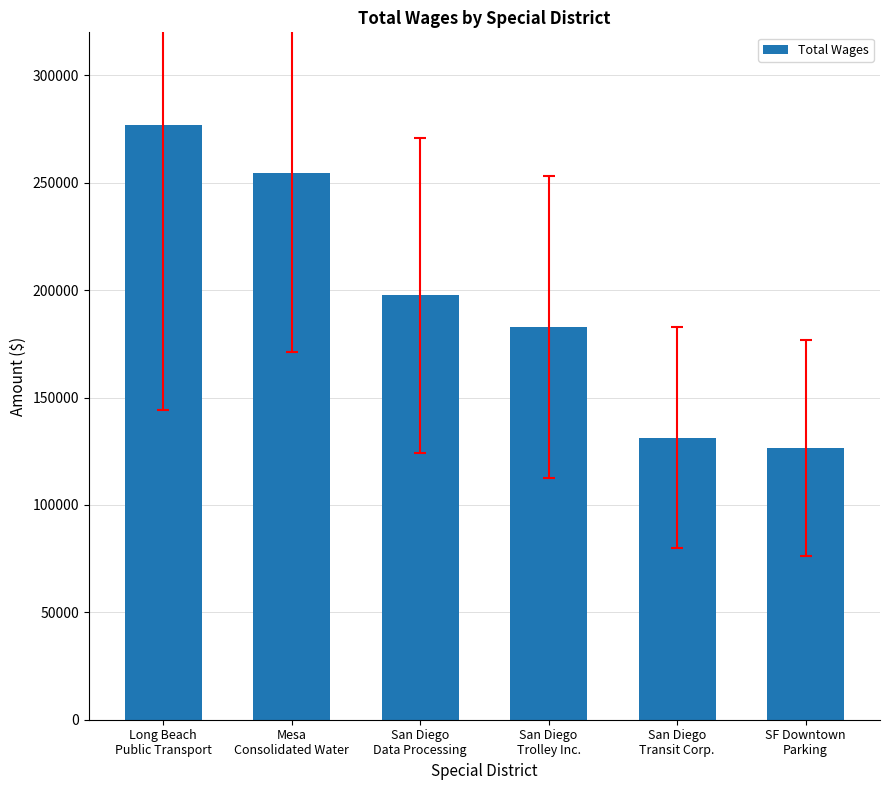

What is the difference between the maximum and minimum values?

150209